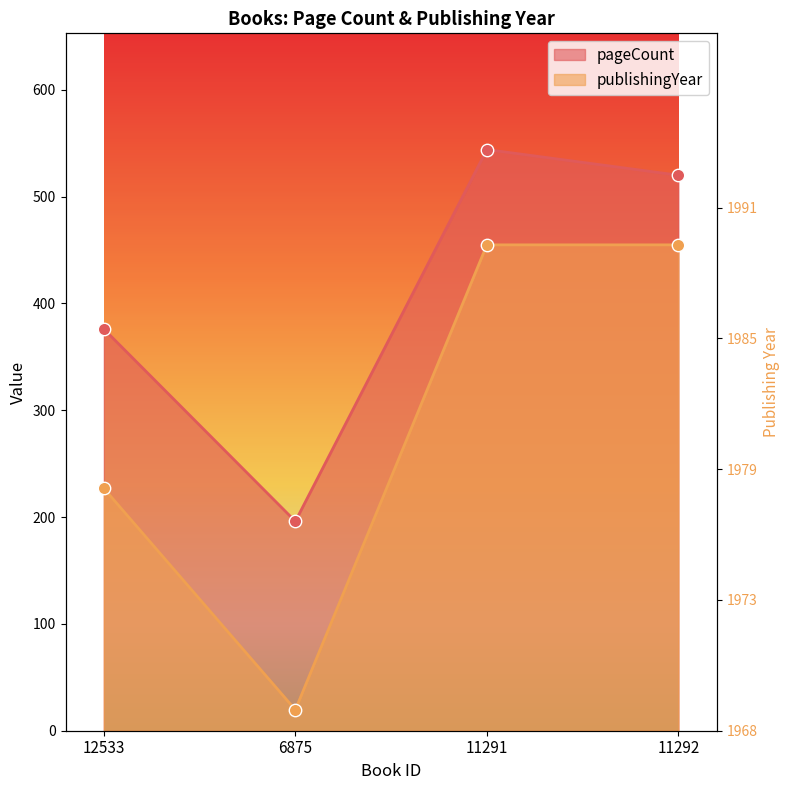

What are all the series names shown in the legend?

pageCount, publishingYear